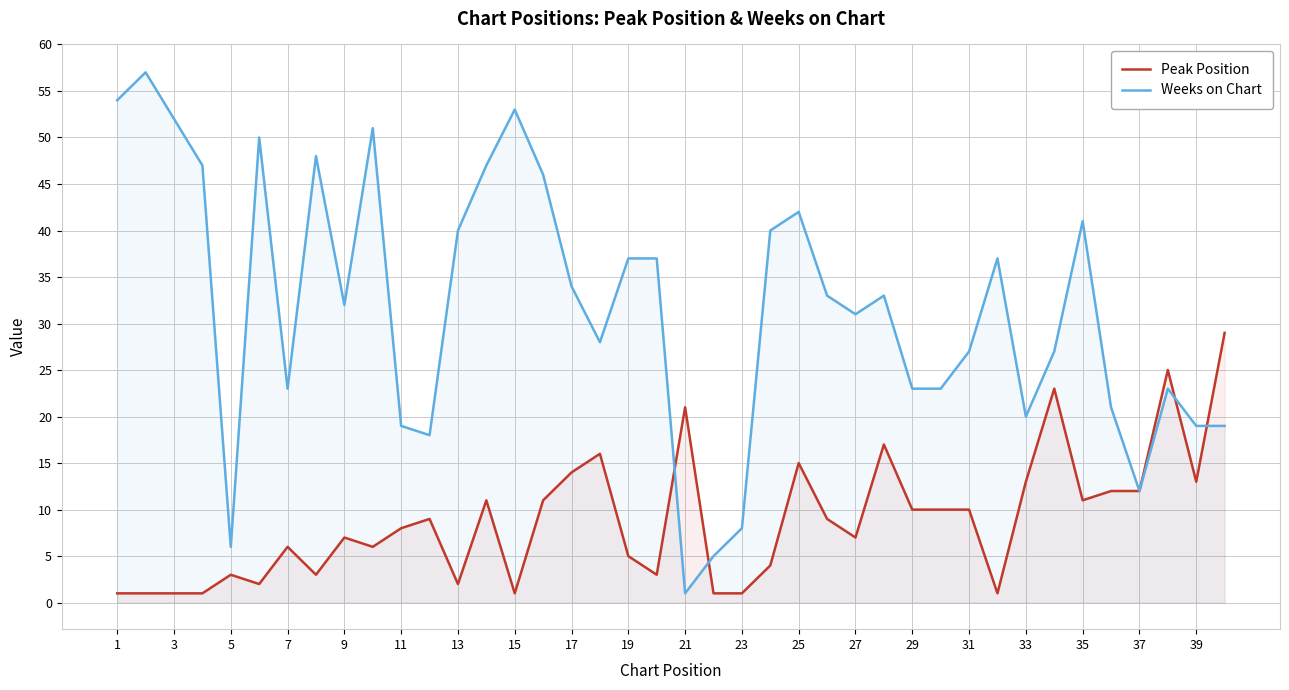

Which series has the largest range (max minus min)?

Weeks on Chart